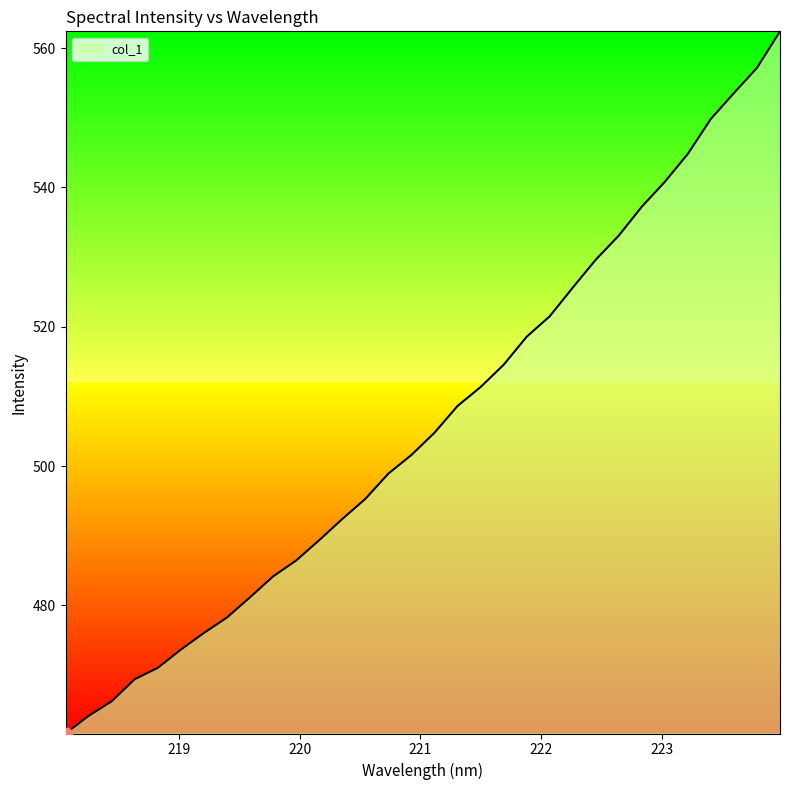

What is the smallest value displayed?

461.6